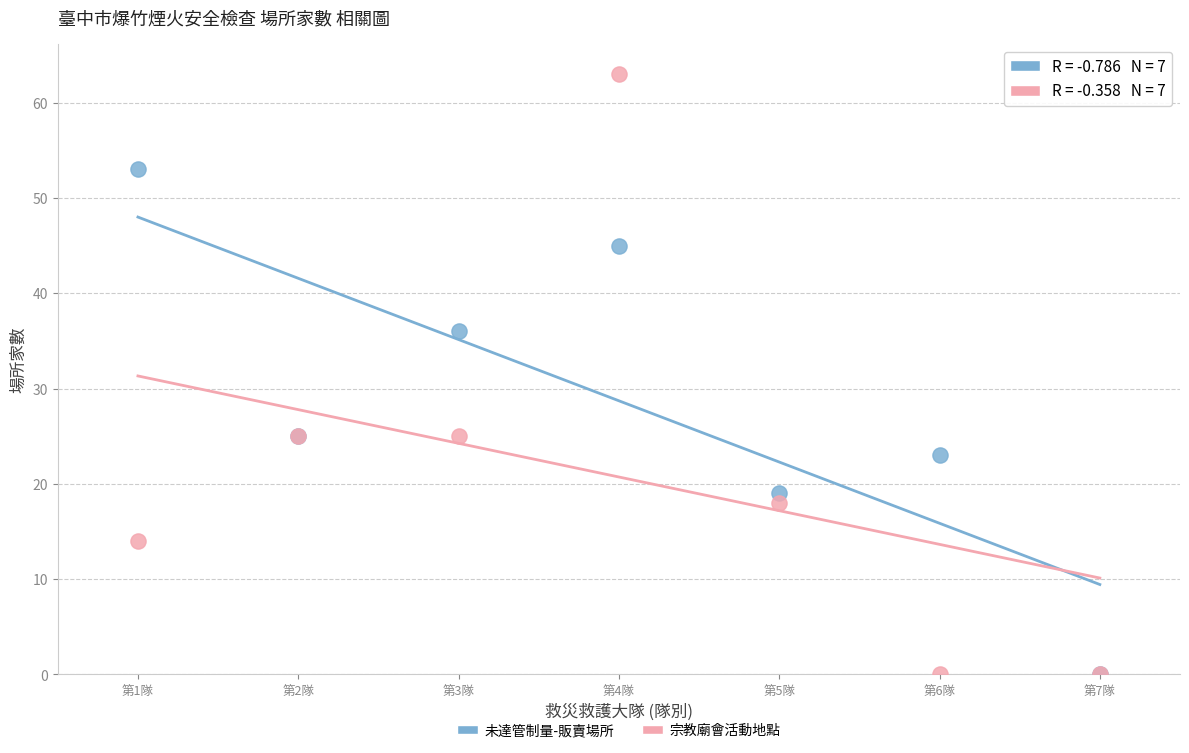

Which series reaches the maximum Y coordinate?

宗教廟會活動地點